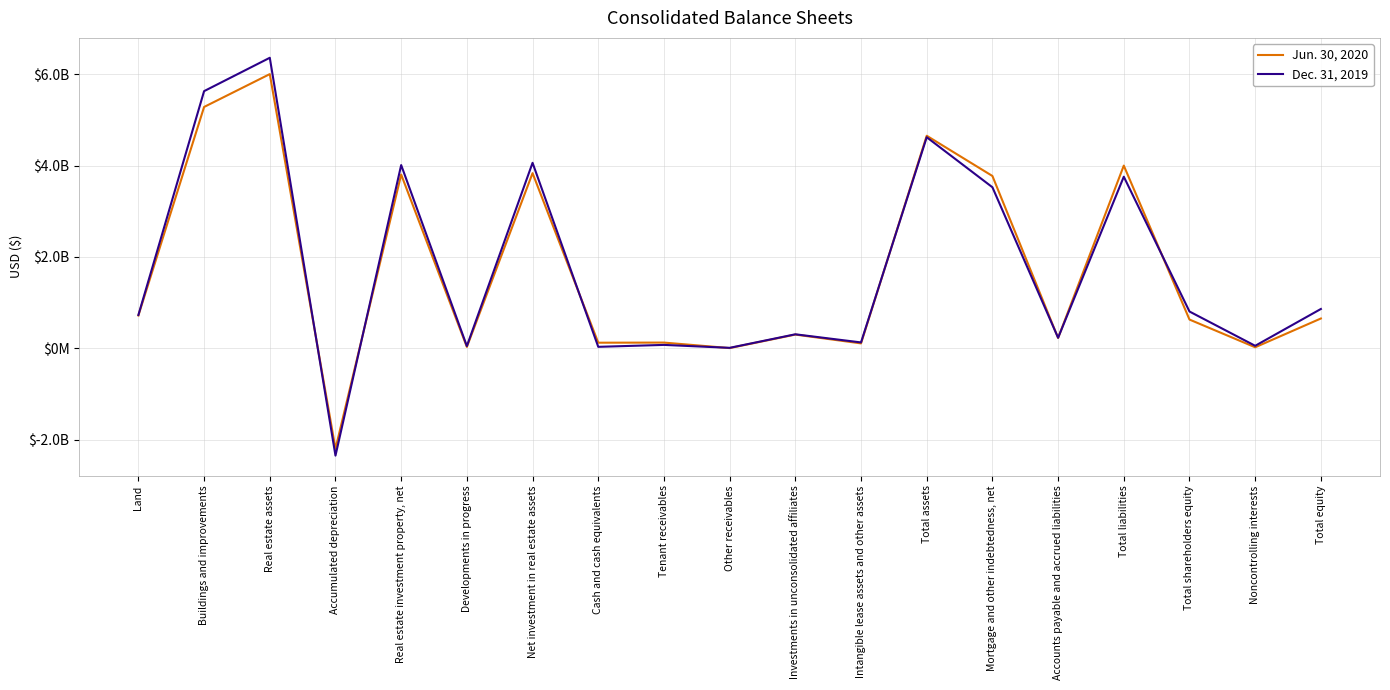

Which series changed the most between Mortgage and other indebtedness, net and Total shareholders equity?

Jun. 30, 2020